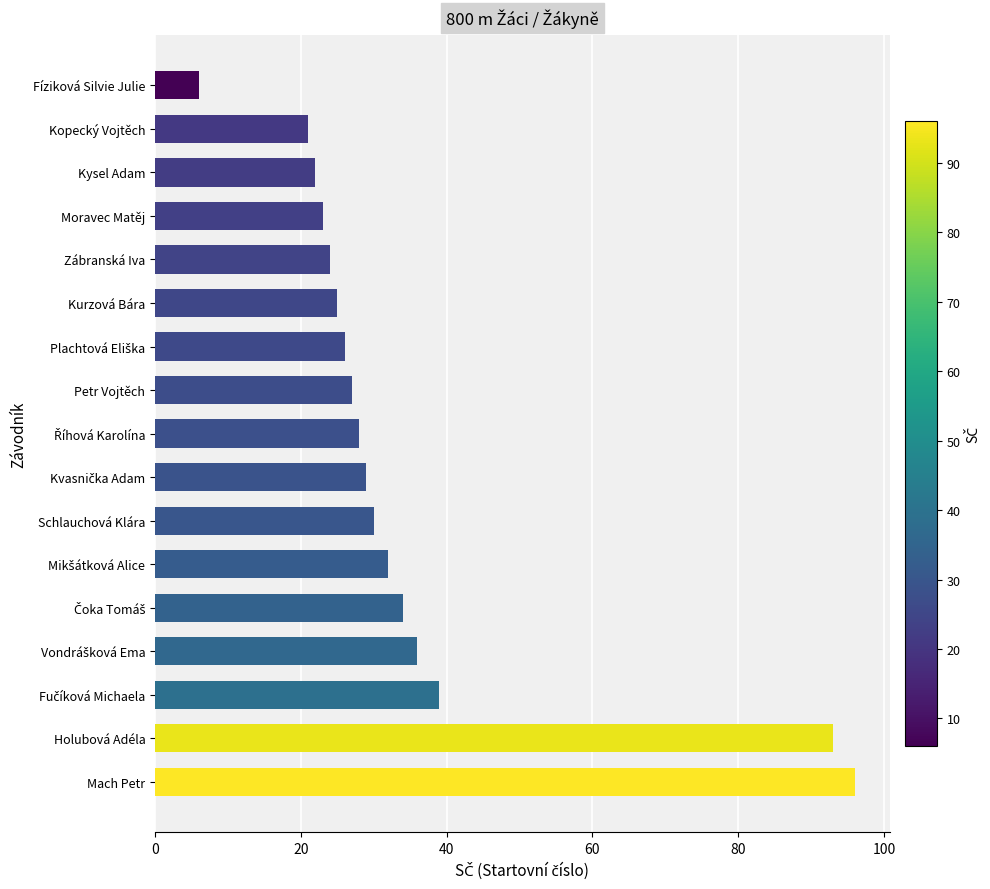

Between Kurzová Bára and Fíziková Silvie Julie, which is larger?

Kurzová Bára